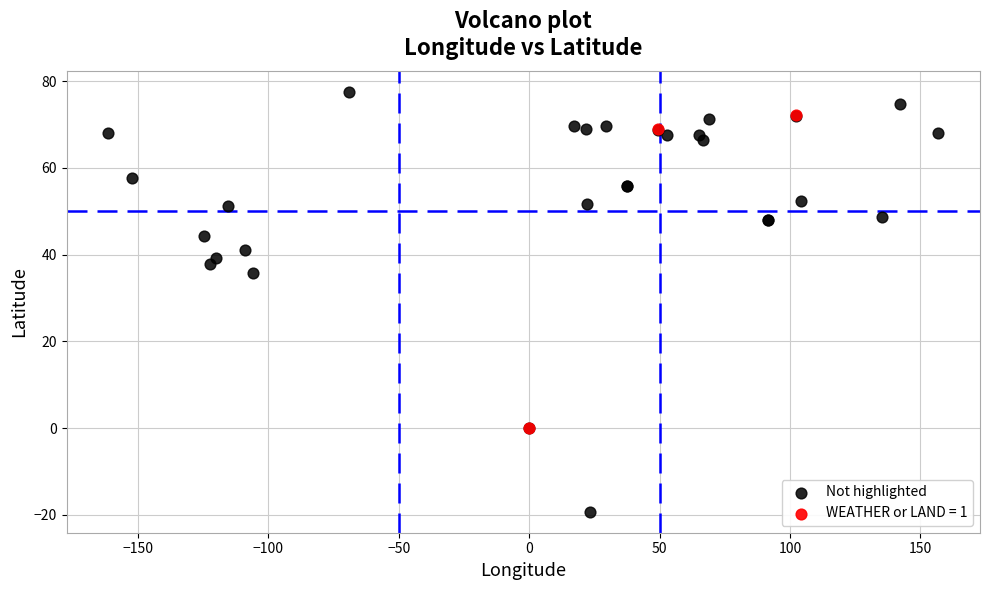

Which series reaches the maximum Y coordinate?

Not highlighted